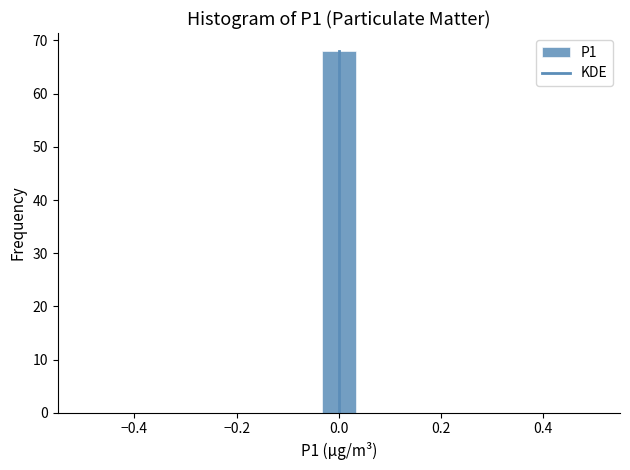

Around what value on the x-axis is the tallest bar? Give the approximate position of its centre, as read against the axis.

0.00